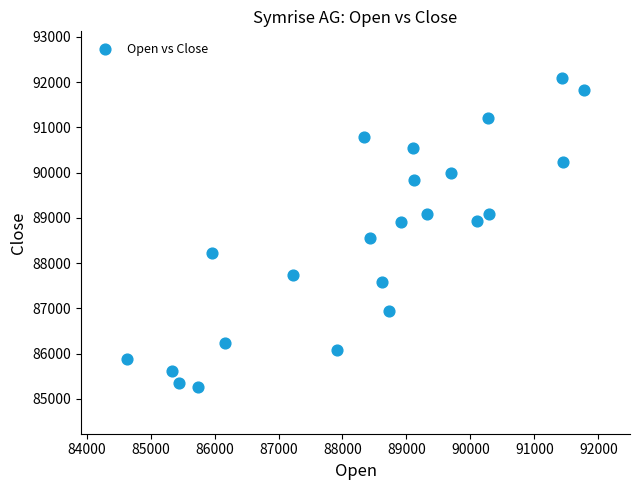

What is the range of X values (max minus min)?

7154